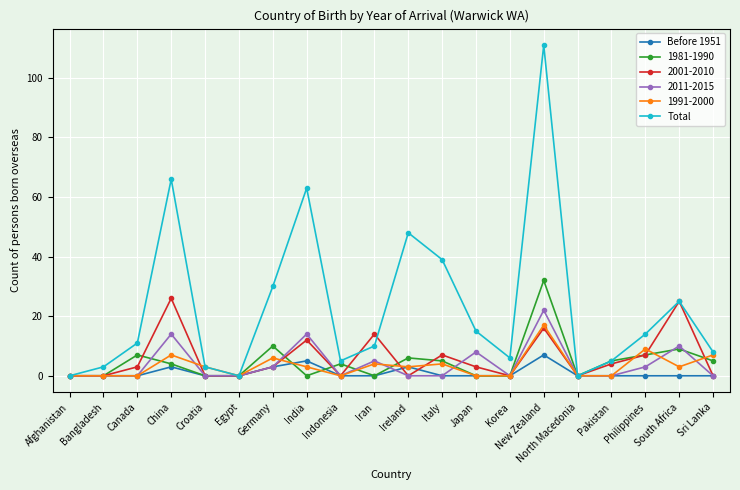

What is the sum of all Total values?

462